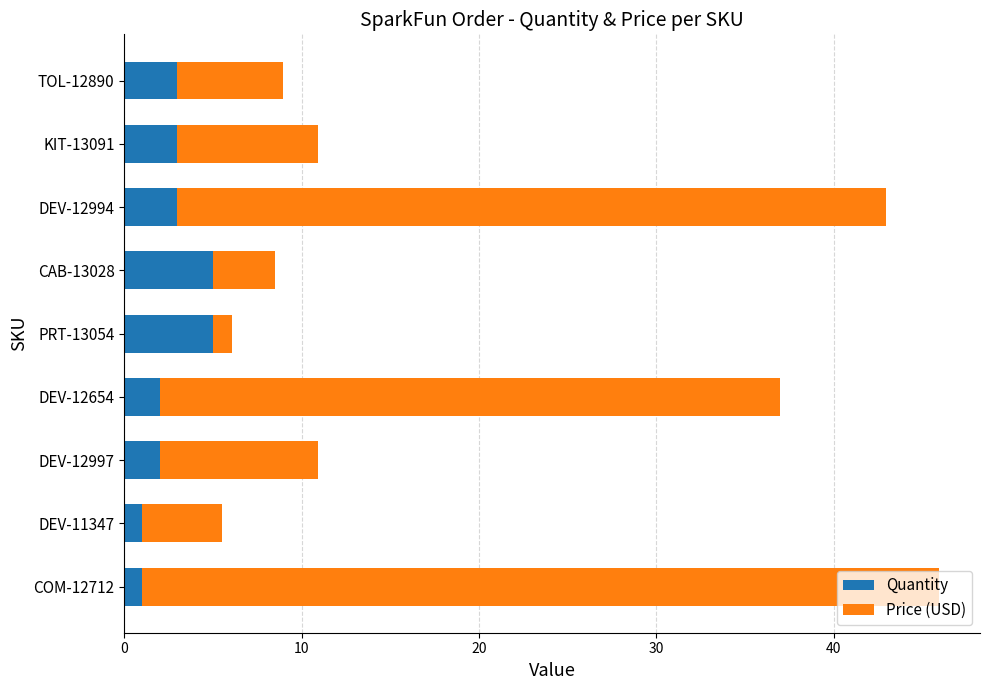

How many values in the Quantity series are below 3?

4